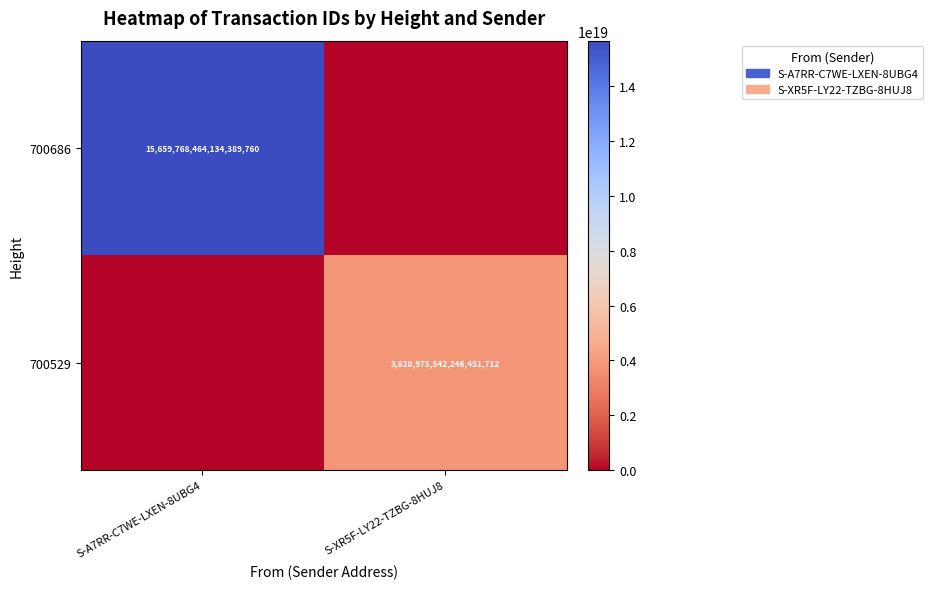

The value of 700686 at S-A7RR-C7WE-LXEN-8UBG4 is 6218031564370039808. True or false?

False